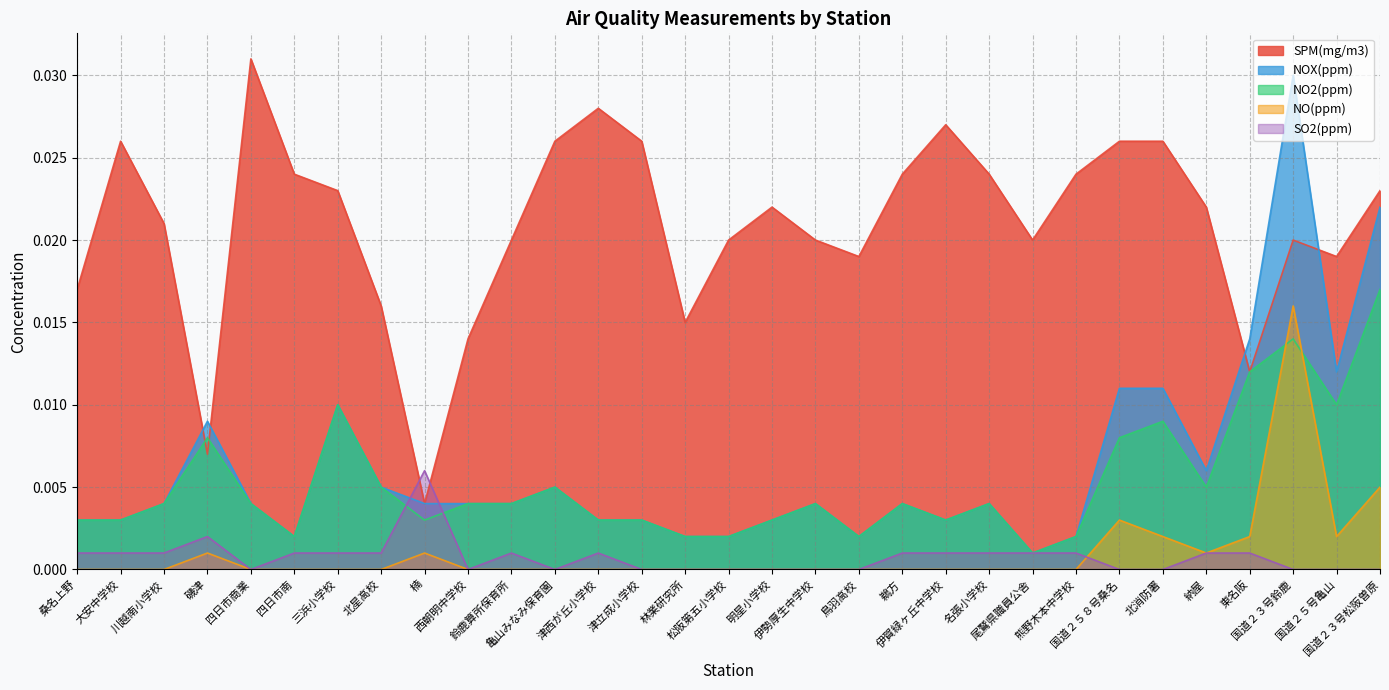

Reading right to left, transcribe all the data shown in this chart.

SPM(mg/m3): 国道２３号松阪曽原=0.0	国道２５号亀山=0.0	国道２３号鈴鹿=0.0	東名阪=0.0	納屋=0.0	北消防署=0.0	国道２５８号桑名=0.0	熊野木本中学校=0.0	尾鷲県職員公舎=0.0	名張小学校=0.0	伊賀緑ヶ丘中学校=0.0	鵜方=0.0	鳥羽高校=0.0	伊勢厚生中学校=0.0	明星小学校=0.0	松阪第五小学校=0.0	林業研究所=0.0	津立成小学校=0.0	津西が丘小学校=0.0	亀山みなみ保育園=0.0	鈴鹿算所保育所=0.0	西朝明中学校=0.0	楠=0.0	北星高校=0.0	三浜小学校=0.0	四日市南=0.0	四日市商業=0.0	磯津=0.0	川越南小学校=0.0	大安中学校=0.0	桑名上野=0.0
NOX(ppm): 国道２３号松阪曽原=0.0	国道２５号亀山=0.0	国道２３号鈴鹿=0.0	東名阪=0.0	納屋=0.0	北消防署=0.0	国道２５８号桑名=0.0	熊野木本中学校=0.0	尾鷲県職員公舎=0.0	名張小学校=0.0	伊賀緑ヶ丘中学校=0.0	鵜方=0.0	鳥羽高校=0.0	伊勢厚生中学校=0.0	明星小学校=0.0	松阪第五小学校=0.0	林業研究所=0.0	津立成小学校=0.0	津西が丘小学校=0.0	亀山みなみ保育園=0.0	鈴鹿算所保育所=0.0	西朝明中学校=0.0	楠=0.0	北星高校=0.0	三浜小学校=0.0	四日市南=0.0	四日市商業=0.0	磯津=0.0	川越南小学校=0.0	大安中学校=0.0	桑名上野=0.0
NO2(ppm): 国道２３号松阪曽原=0.0	国道２５号亀山=0.0	国道２３号鈴鹿=0.0	東名阪=0.0	納屋=0.0	北消防署=0.0	国道２５８号桑名=0.0	熊野木本中学校=0.0	尾鷲県職員公舎=0.0	名張小学校=0.0	伊賀緑ヶ丘中学校=0.0	鵜方=0.0	鳥羽高校=0.0	伊勢厚生中学校=0.0	明星小学校=0.0	松阪第五小学校=0.0	林業研究所=0.0	津立成小学校=0.0	津西が丘小学校=0.0	亀山みなみ保育園=0.0	鈴鹿算所保育所=0.0	西朝明中学校=0.0	楠=0.0	北星高校=0.0	三浜小学校=0.0	四日市南=0.0	四日市商業=0.0	磯津=0.0	川越南小学校=0.0	大安中学校=0.0	桑名上野=0.0
NO(ppm): 国道２３号松阪曽原=0.0	国道２５号亀山=0.0	国道２３号鈴鹿=0.0	東名阪=0.0	納屋=0.0	北消防署=0.0	国道２５８号桑名=0.0	熊野木本中学校=0.0	尾鷲県職員公舎=0.0	名張小学校=0.0	伊賀緑ヶ丘中学校=0.0	鵜方=0.0	鳥羽高校=0.0	伊勢厚生中学校=0.0	明星小学校=0.0	松阪第五小学校=0.0	林業研究所=0.0	津立成小学校=0.0	津西が丘小学校=0.0	亀山みなみ保育園=0.0	鈴鹿算所保育所=0.0	西朝明中学校=0.0	楠=0.0	北星高校=0.0	三浜小学校=0.0	四日市南=0.0	四日市商業=0.0	磯津=0.0	川越南小学校=0.0	大安中学校=0.0	桑名上野=0.0
SO2(ppm): 国道２３号松阪曽原=0.0	国道２５号亀山=0.0	国道２３号鈴鹿=0.0	東名阪=0.0	納屋=0.0	北消防署=0.0	国道２５８号桑名=0.0	熊野木本中学校=0.0	尾鷲県職員公舎=0.0	名張小学校=0.0	伊賀緑ヶ丘中学校=0.0	鵜方=0.0	鳥羽高校=0.0	伊勢厚生中学校=0.0	明星小学校=0.0	松阪第五小学校=0.0	林業研究所=0.0	津立成小学校=0.0	津西が丘小学校=0.0	亀山みなみ保育園=0.0	鈴鹿算所保育所=0.0	西朝明中学校=0.0	楠=0.0	北星高校=0.0	三浜小学校=0.0	四日市南=0.0	四日市商業=0.0	磯津=0.0	川越南小学校=0.0	大安中学校=0.0	桑名上野=0.0